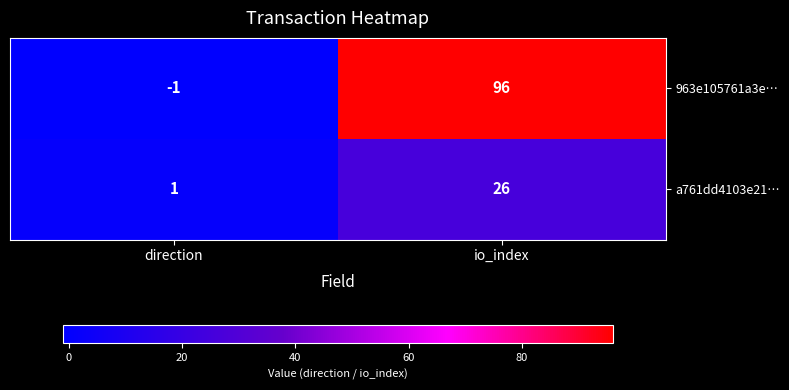

True or false: a761dd4103e21… has a value of 1 at direction.

True